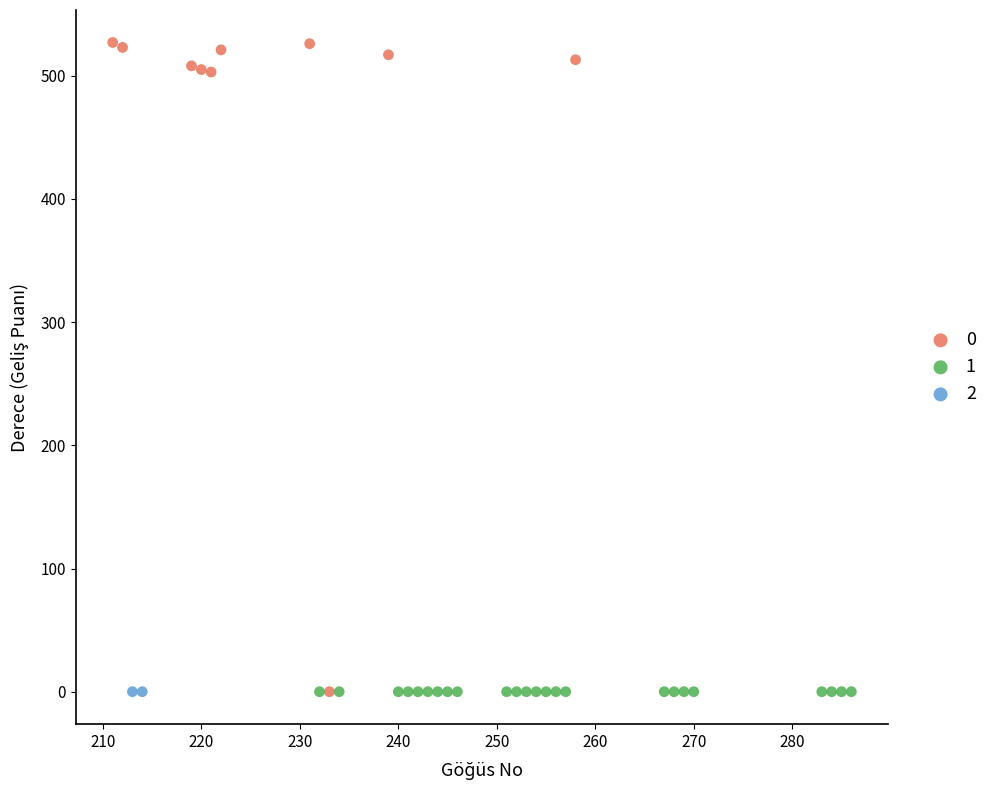

What are all the series names shown in the legend?

0, 1, 2